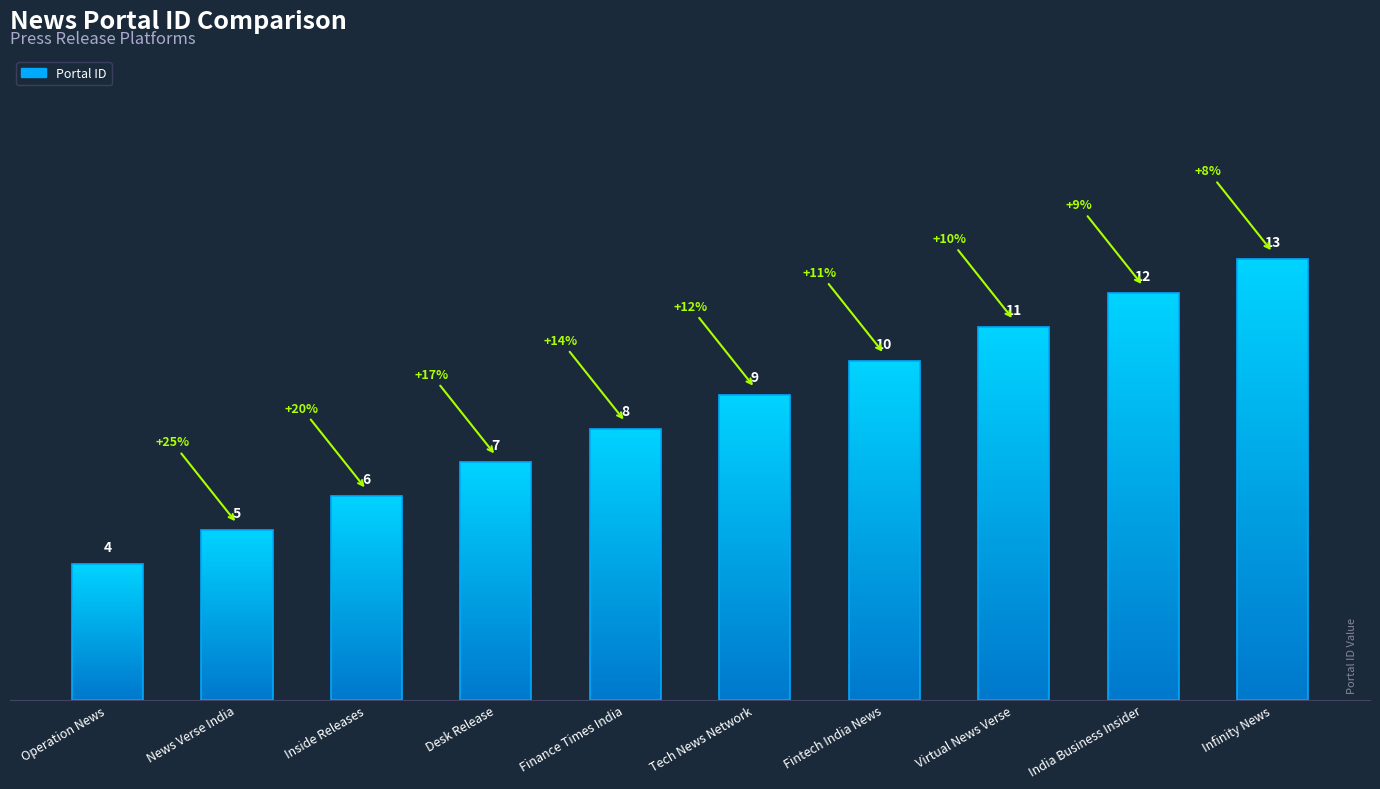

List the labels in order of value, largest first.

Infinity News, India Business Insider, Virtual News Verse, Fintech India News, Tech News Network, Finance Times India, Desk Release, Inside Releases, News Verse India, Operation News